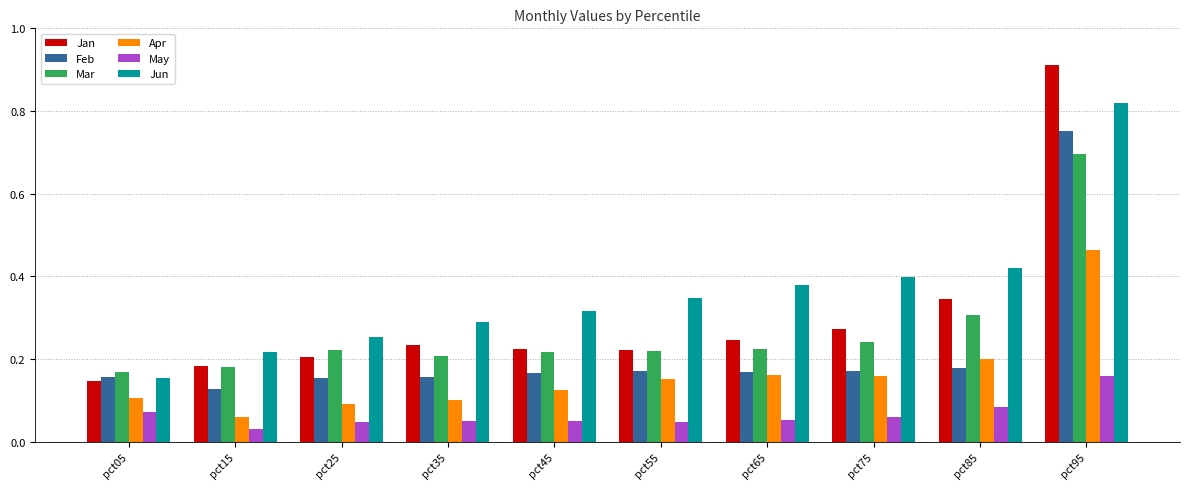

Which series changed the most between pct15 and pct85?

Jun